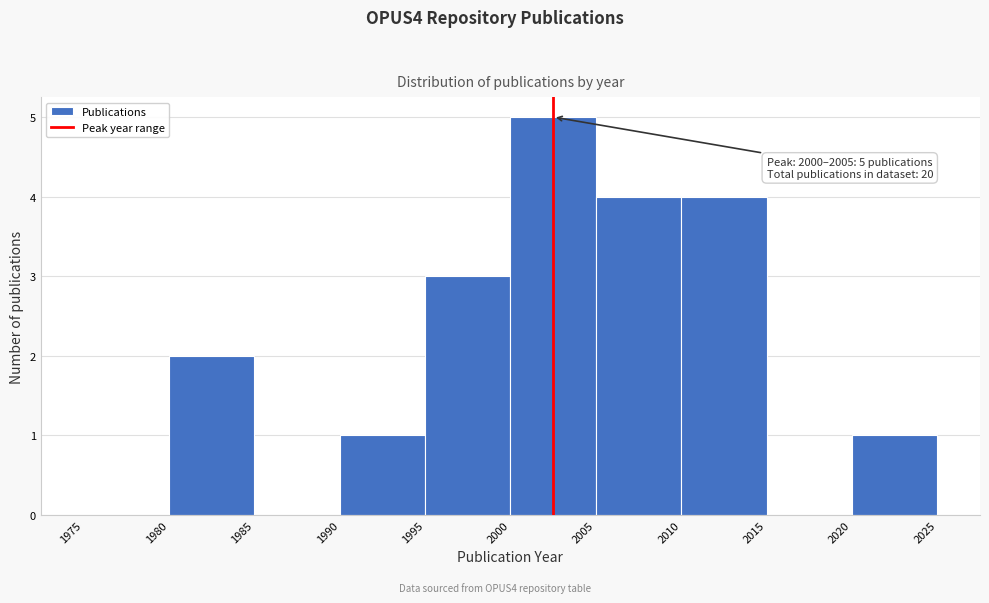

Which range on the x-axis has the tallest bar?

2000 to 2005